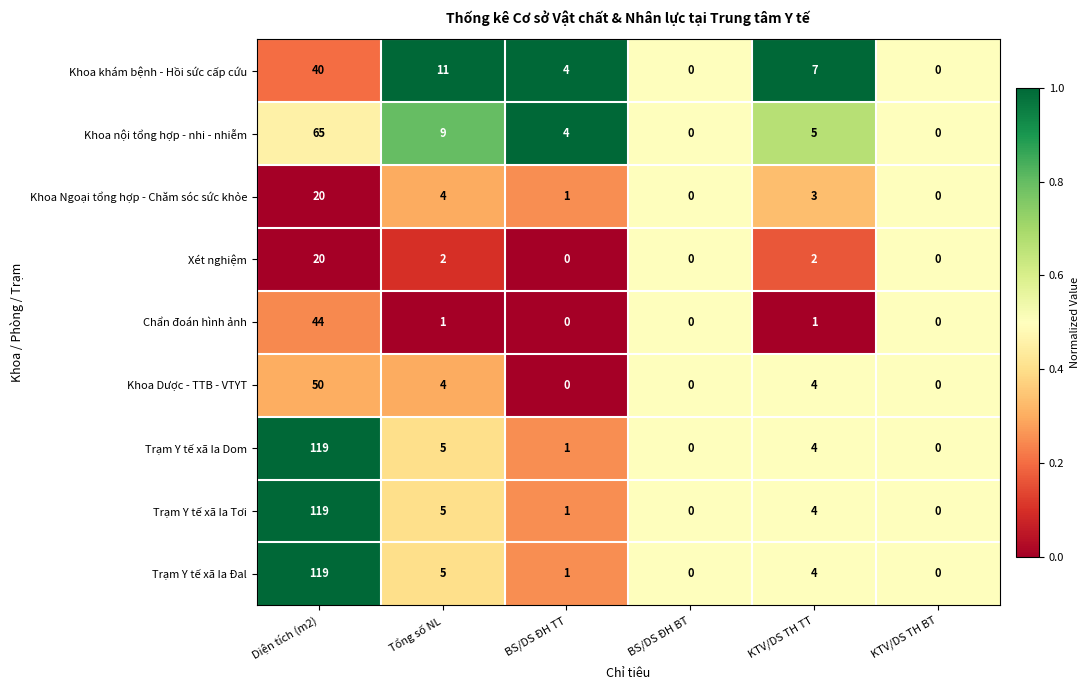

The Khoa Dược - TTB - VTYT series shows 21 at KTV/DS TH BT. True or false?

False